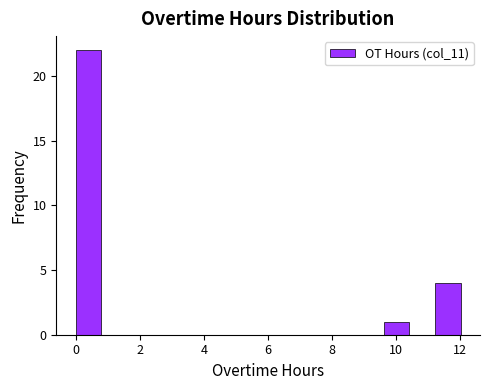

Reading left to right, transcribe this chart: for each bar, give the range it covers on the x-axis and its height. Neither the bar edges nor the heights are printed on the chart, so give them approximately, as read against the axes.

0.0 to 0.8: 22
0.8 to 1.6: 0
1.6 to 2.4: 0
2.4 to 3.2: 0
3.2 to 4.0: 0
4.0 to 4.8: 0
4.8 to 5.6: 0
5.6 to 6.4: 0
6.4 to 7.2: 0
7.2 to 8.0: 0
8.0 to 8.8: 0
8.8 to 9.6: 0
9.6 to 10.4: 1
10.4 to 11.2: 0
11.2 to 12.0: 4